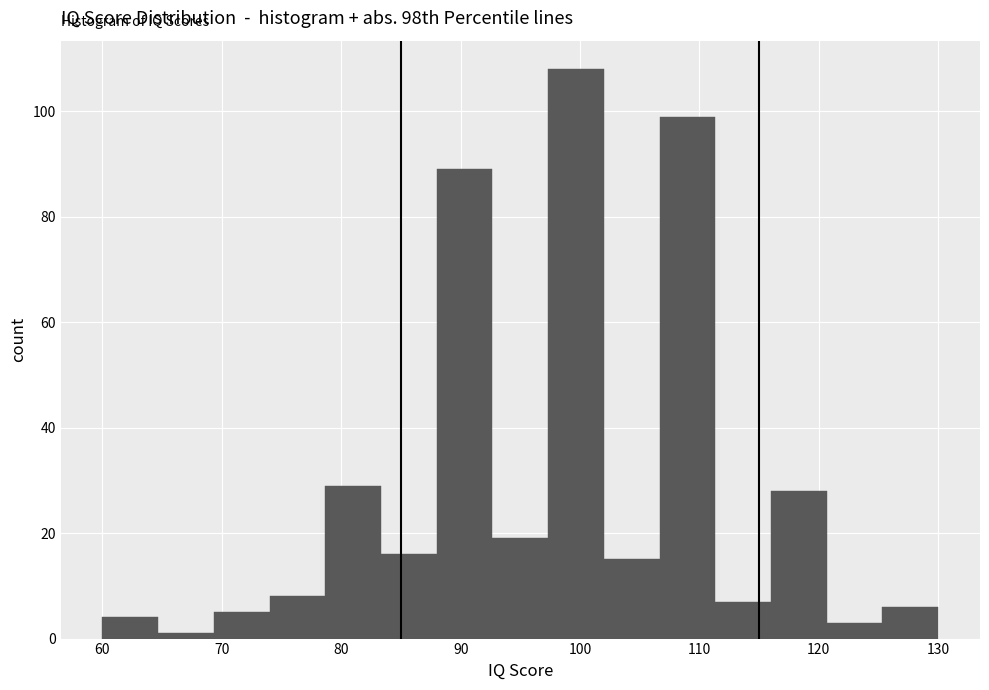

What is the height of the bar covering 125 to 130 on the x-axis? Neither the bar edges nor the heights are printed on the chart, so give them approximately, as read against the axes.

6